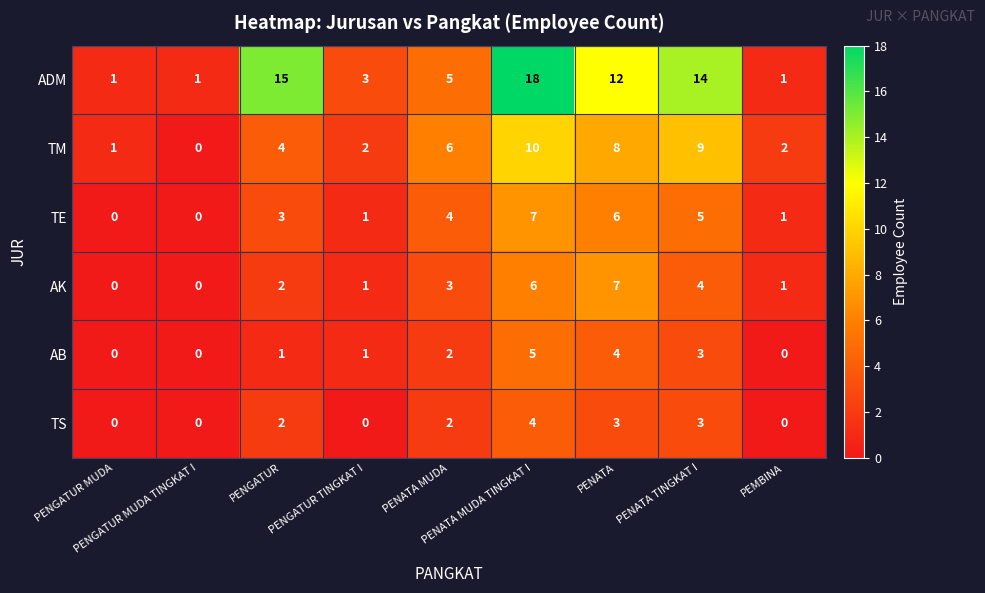

Count the number of data series in this chart.

6